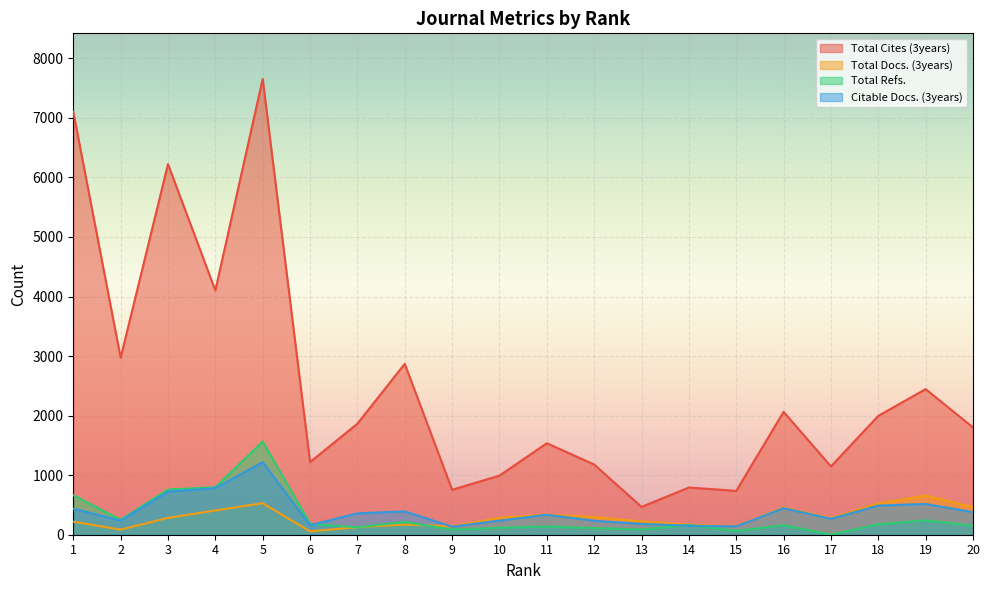

Between 12 and 18, which is larger?

18